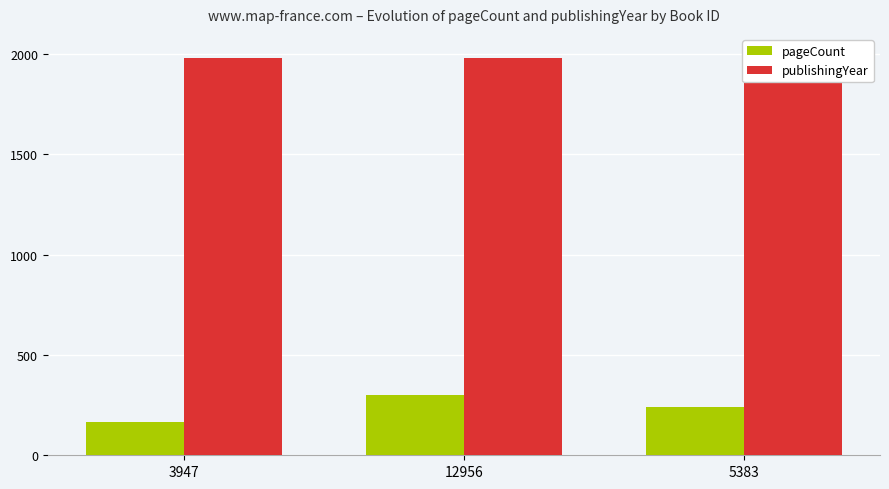

How many data points in pageCount are above 240?

1